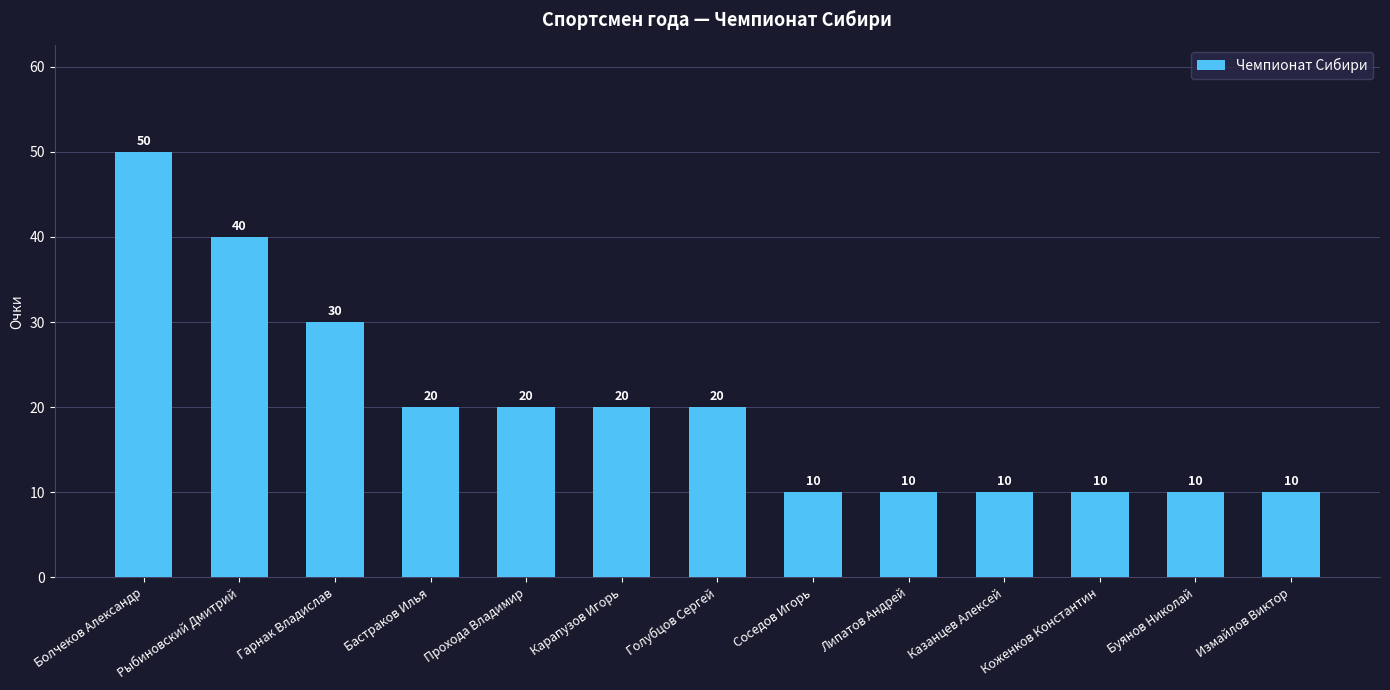

Reading left to right, transcribe all the data shown in this chart.

Болчеков Александр=50	Рыбиновский Дмитрий=40	Гарнак Владислав=30	Бастраков Илья=20	Прохода Владимир=20	Карапузов Игорь=20	Голубцов Сергей=20	Соседов Игорь=10	Липатов Андрей=10	Казанцев Алексей=10	Коженков Константин=10	Буянов Николай=10	Измайлов Виктор=10